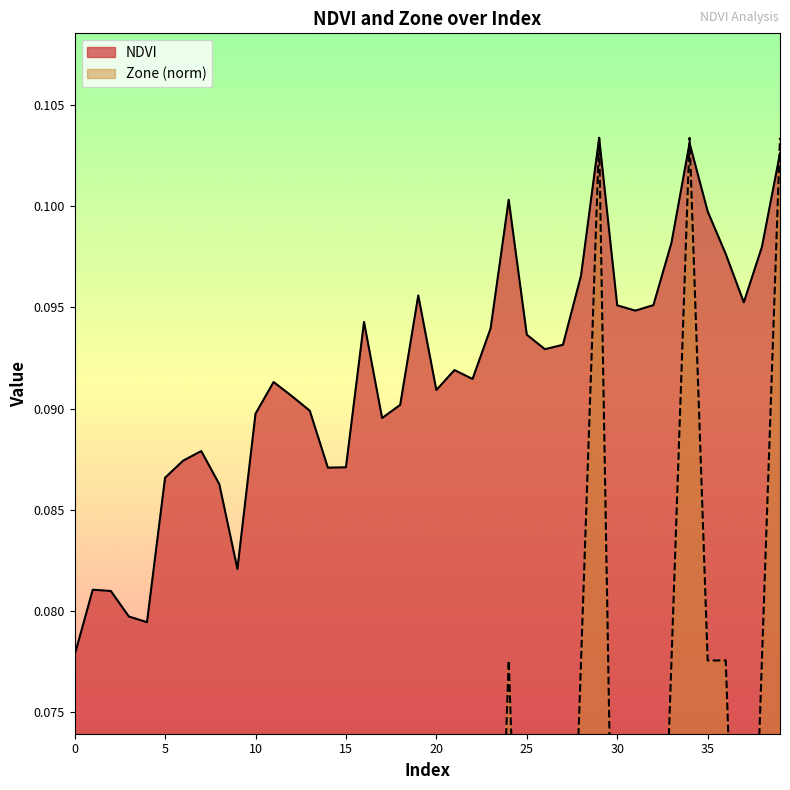

Is it true that Zone equals 0.0 at 3?

True